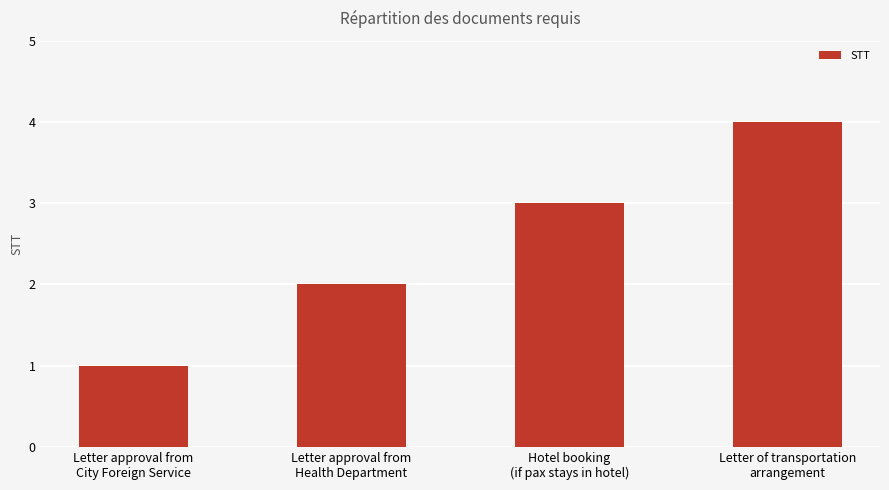

Count the number of categories in the chart.

4